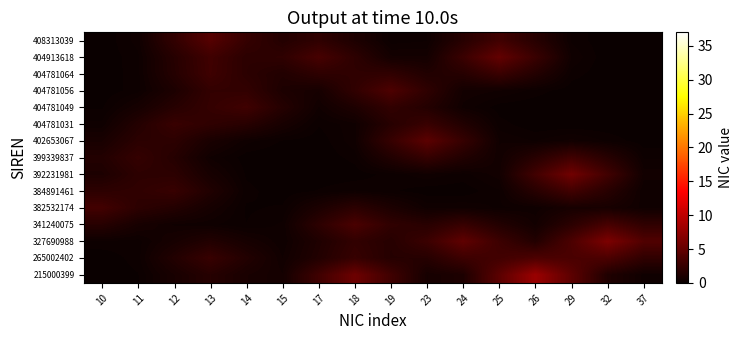

Which series has the widest spread of values?

215000399